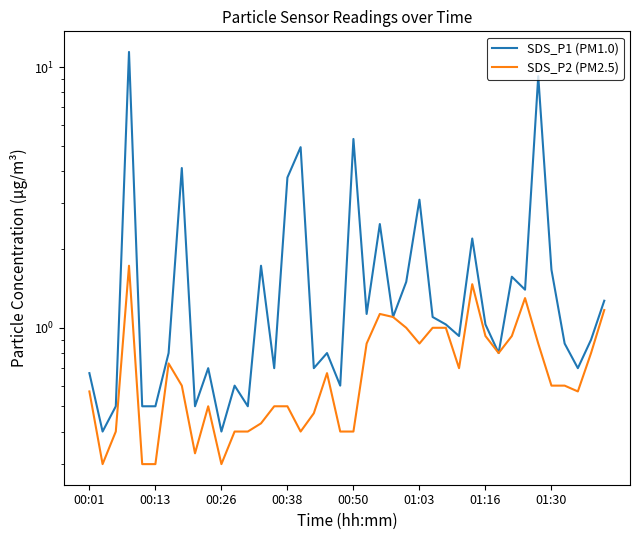

Is this an area chart (filled region under the line)?

No